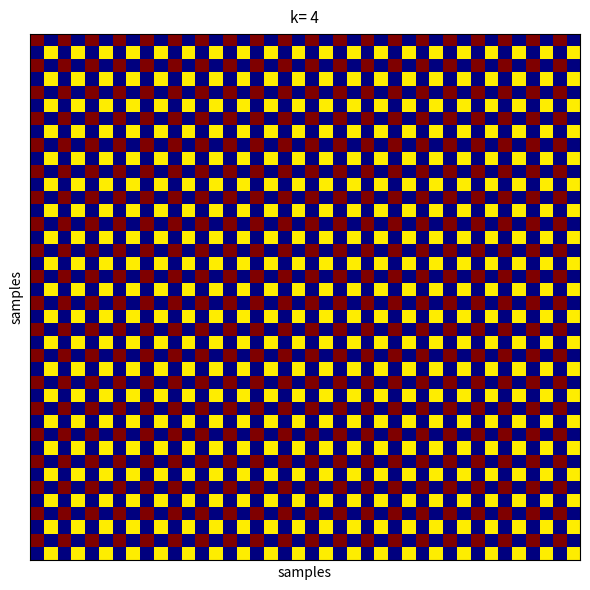

What is the greatest value displayed?

1.0